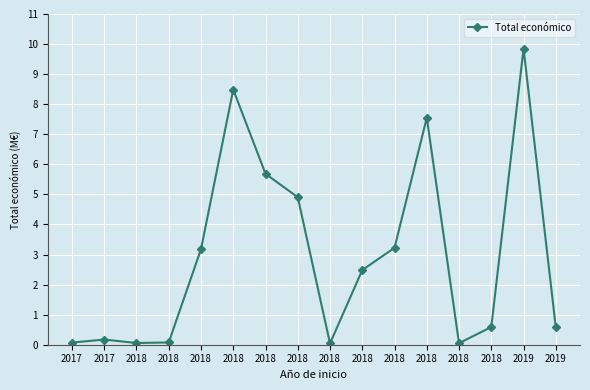

Reading right to left, transcribe all the data shown in this chart.

2019=0.6	2019=9.8	2018=0.6	2018=0.1	2018=7.6	2018=3.2	2018=2.5	2018=0.0	2018=4.9	2018=5.7	2018=8.5	2018=3.2	2018=0.1	2018=0.1	2017=0.2	2017=0.1